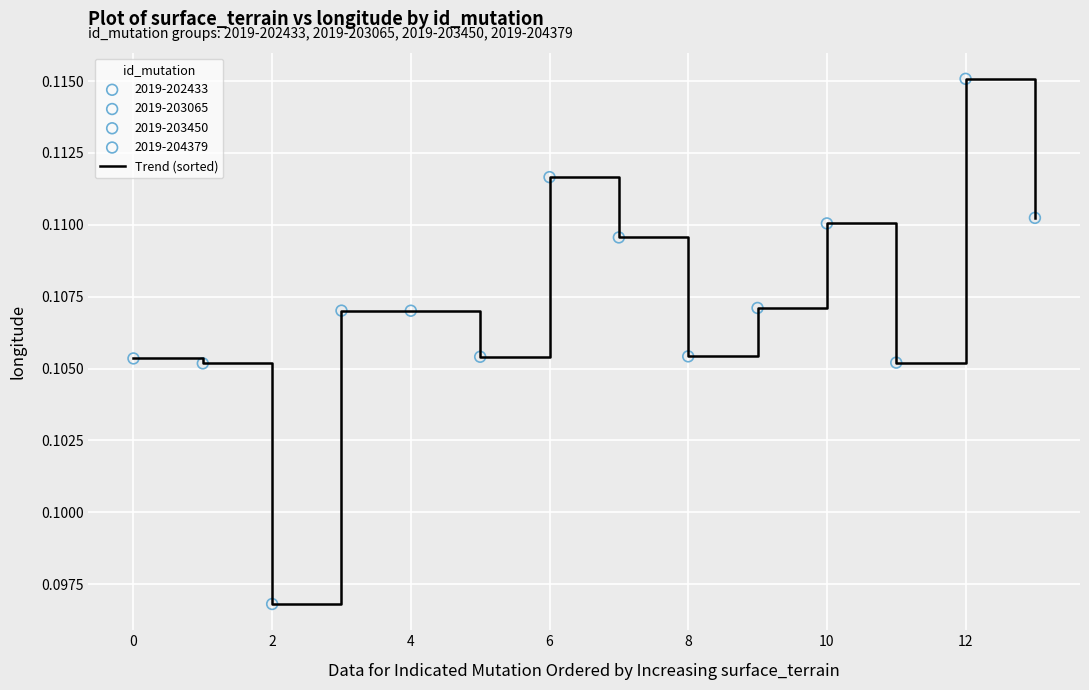

Does the chart have visible grid lines?

Yes